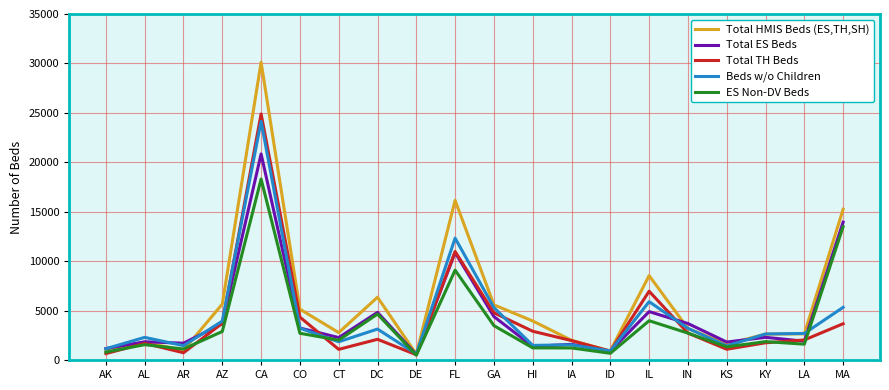

What position from the right is DE?

12